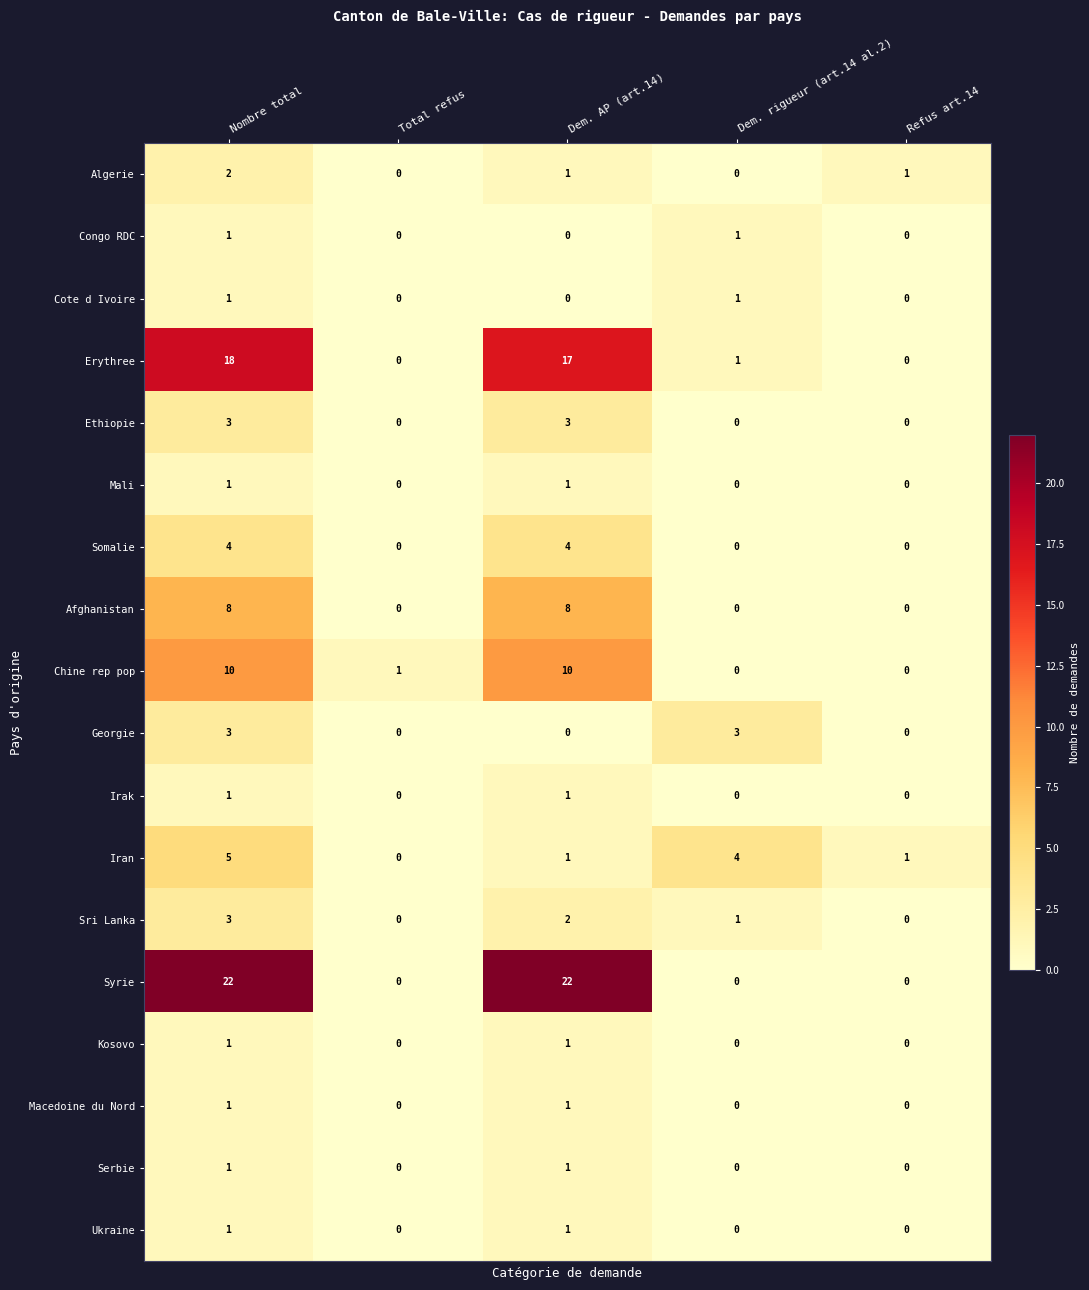

What is the greatest value displayed?

22